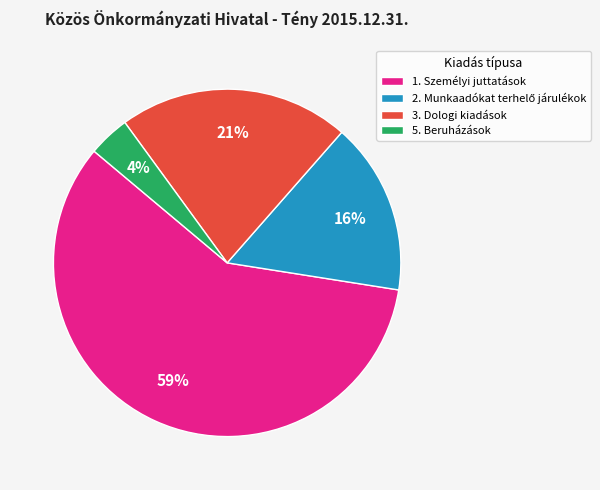

How many segments does this pie chart have?

4